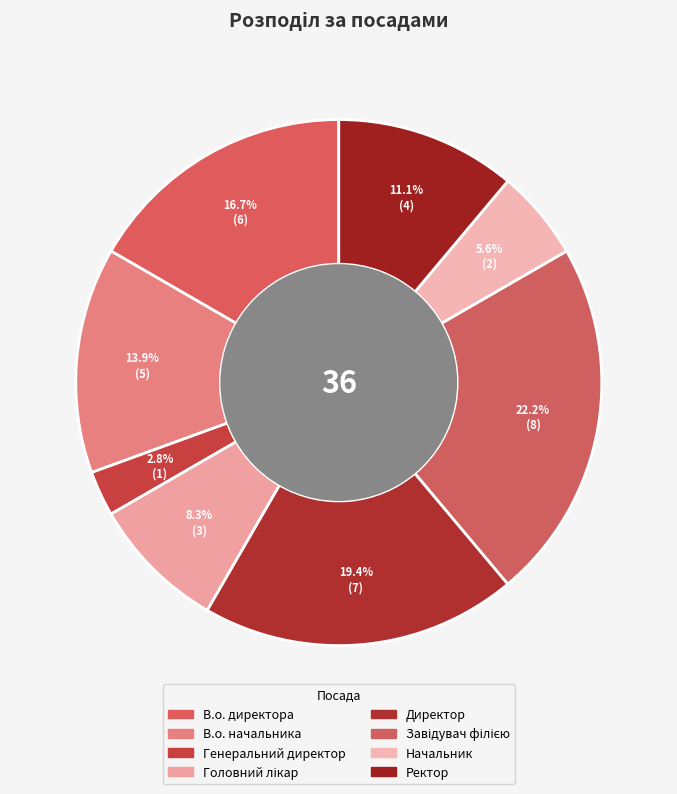

Rank the categories by value from lowest to highest.

Генеральний директор, Начальник, Головний лікар, Ректор, В.о. начальника, В.о. директора, Директор, Завідувач філією